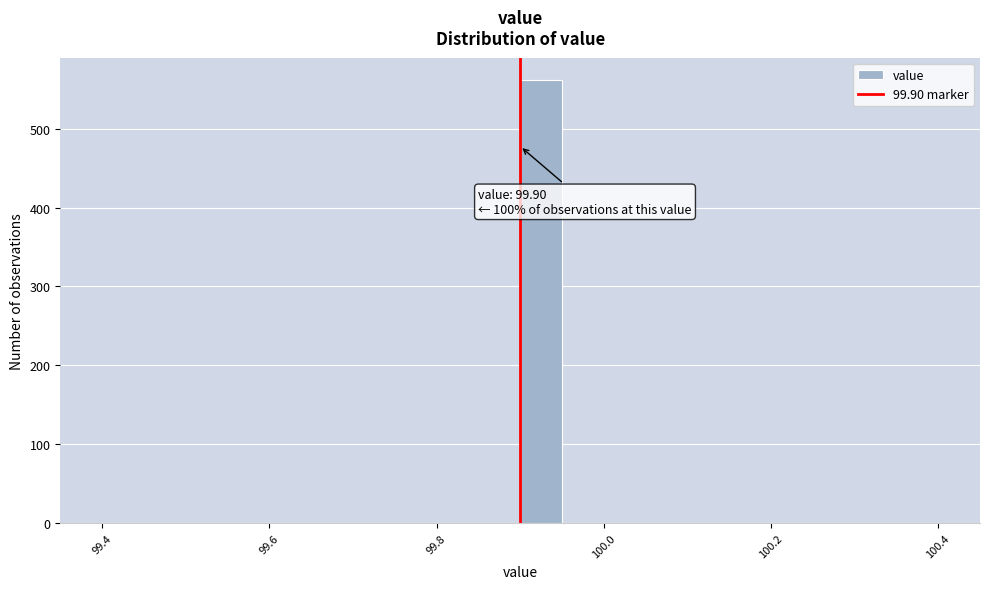

Read against the x-axis, roughly where is the centre of the tallest bar?

99.92